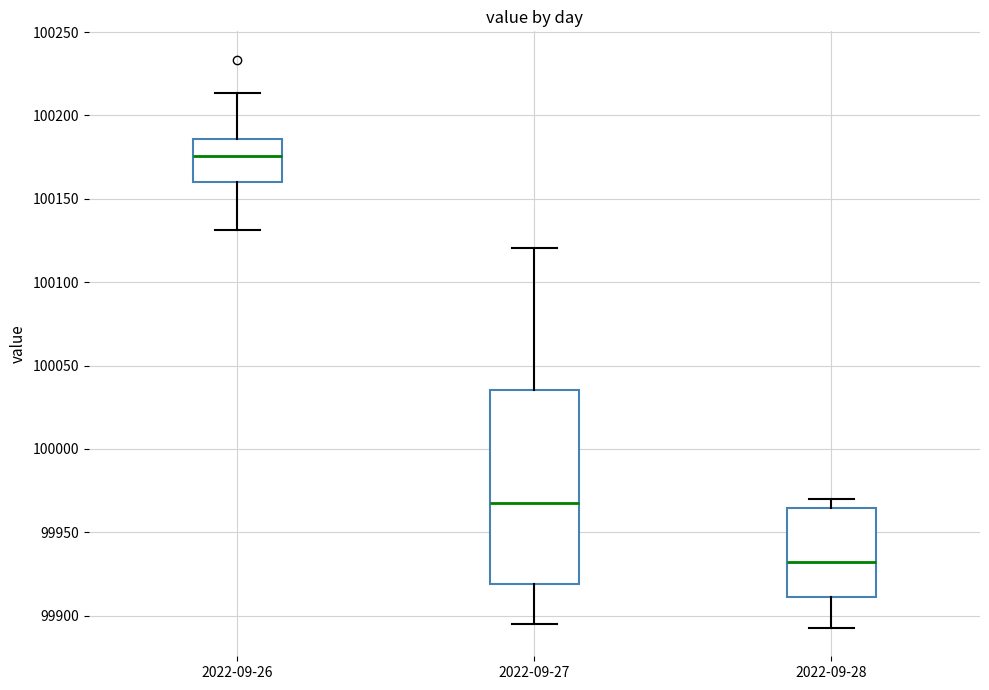

Where does the upper whisker of the box for 2022-09-26 end on the y-axis? The values are not printed on the chart, so give them approximately, as read against the axis.

100215